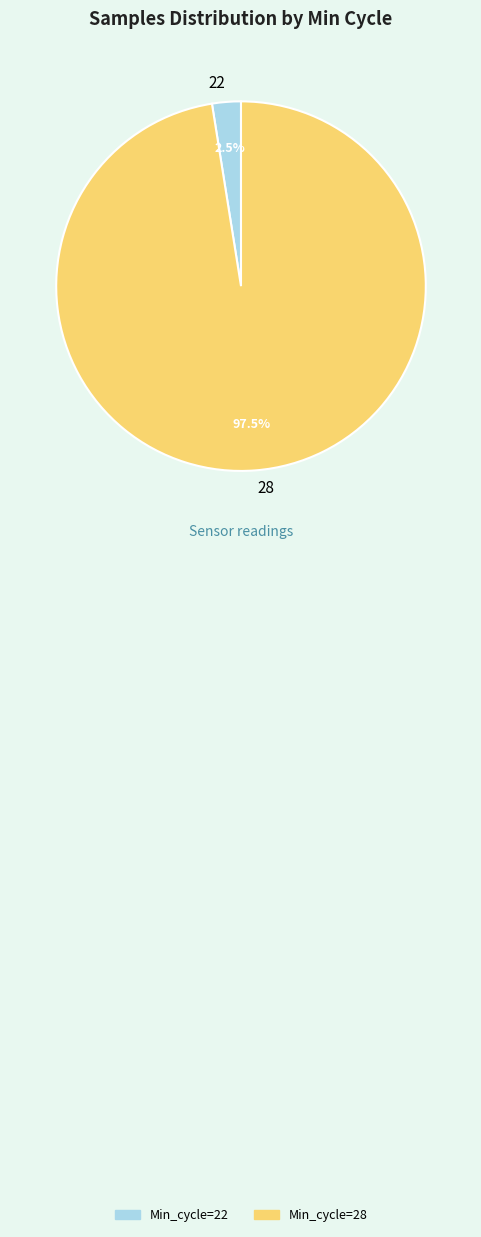

Is the sum of 28 and 22 greater than half?

Yes